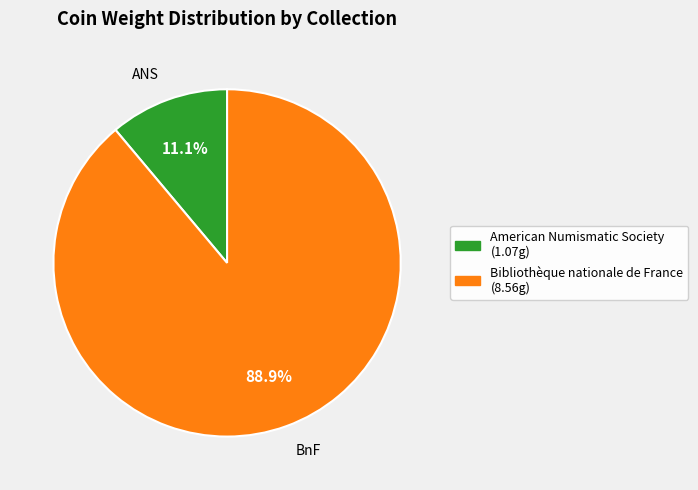

Which category has the biggest portion of the pie?

Bibliothèque nationale de France